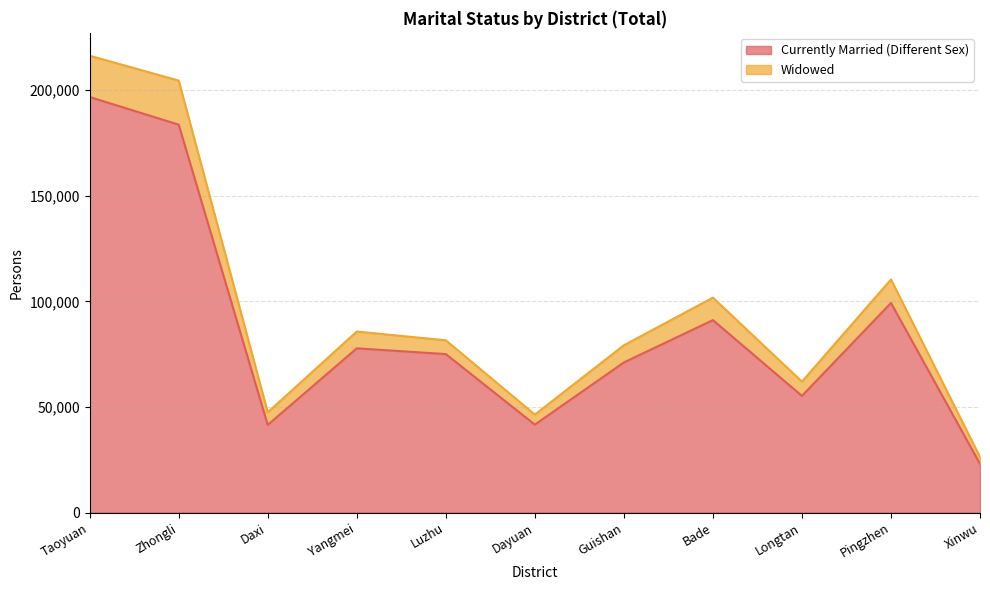

At which category does Currently Married (Different Sex) reach its first local peak?

Yangmei